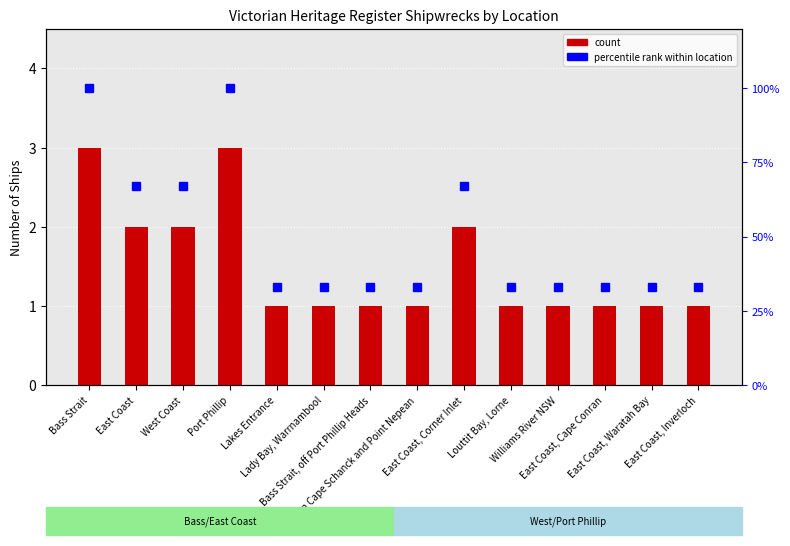

What are all the series names shown in the legend?

count, percentile rank within location